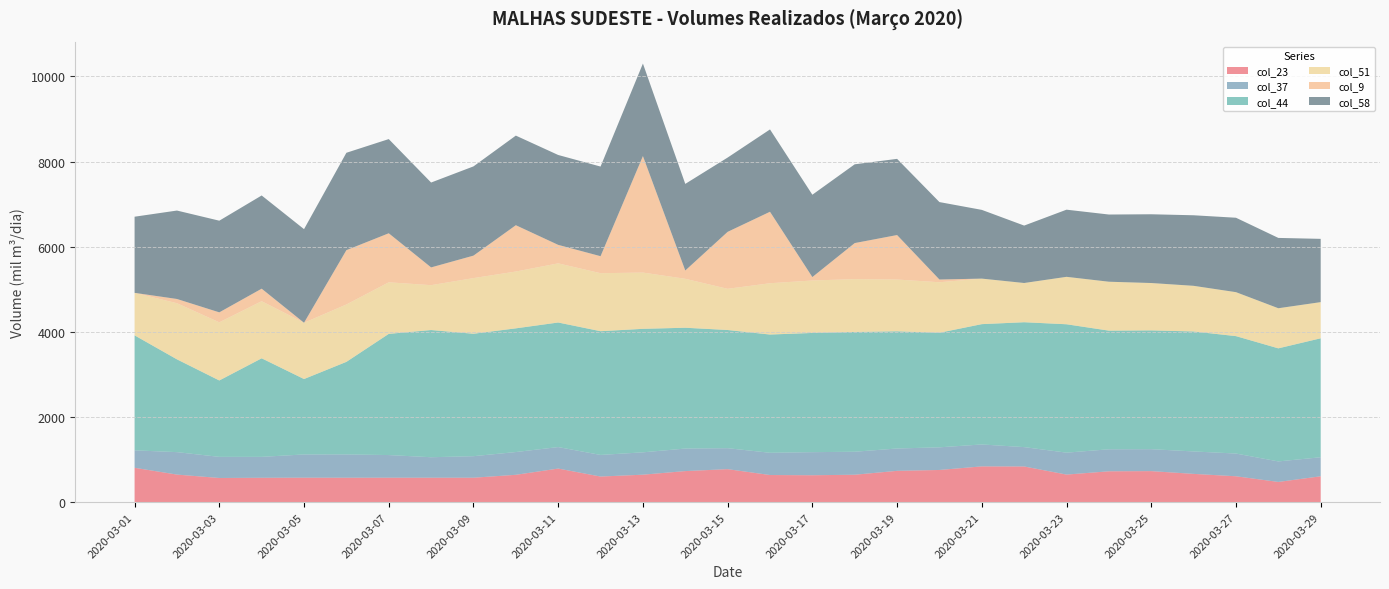

Reading right to left, transcribe all the data shown in this chart.

col_23: 608.3	475.3	608.4	664.6	729.3	725.2	648.2	838.5	840.5	756.5	736.0	644.5	632.5	637.8	775.6	730.2	645.5	602.1	789.5	642.9	574.4	574.5	574.9	574.5	575.1	572.8	568.2	648.1	807.6
col_37: 447.0	481.8	533.9	527.0	515.6	516.9	515.0	454.7	515.0	531.9	524.8	540.1	542.1	522.3	492.6	529.2	525.2	507.3	504.7	534.7	505.8	481.2	531.8	546.4	546.1	491.4	496.0	527.4	409.5
col_44: 2794.2	2656.3	2758.0	2818.1	2790.2	2787.1	3015.8	2933.6	2826.4	2691.0	2752.7	2814.2	2800.5	2777.6	2775.9	2837.9	2900.9	2906.6	2926.2	2905.5	2876.0	2987.7	2846.7	2174.9	1771.3	2315.0	1794.5	2179.5	2701.4
col_51: 849.5	942.0	1032.8	1072.3	1112.6	1149.1	1114.3	921.5	1069.5	1186.6	1216.5	1240.5	1232.1	1205.0	967.8	1149.7	1321.7	1362.7	1389.4	1334.7	1307.2	1054.2	1211.0	1348.0	1322.0	1341.6	1365.9	1318.5	998.6
col_9: 0.0	0.0	0.0	0.0	0.0	0.0	0.0	0.0	0.0	64.1	1044.9	846.9	80.7	1679.1	1338.0	195.2	2736.5	399.3	434.2	1088.1	527.8	416.9	1152.0	1276.0	0.0	293.9	234.2	99.5	0.0
col_58: 1486.3	1651.9	1748.2	1657.2	1615.1	1578.3	1577.4	1348.8	1614.7	1819.0	1789.4	1850.3	1934.1	1934.0	1745.0	2034.2	2173.3	2105.5	2111.6	2104.8	2096.0	1993.7	2212.4	2287.4	2198.6	2189.6	2153.2	2077.2	1788.3